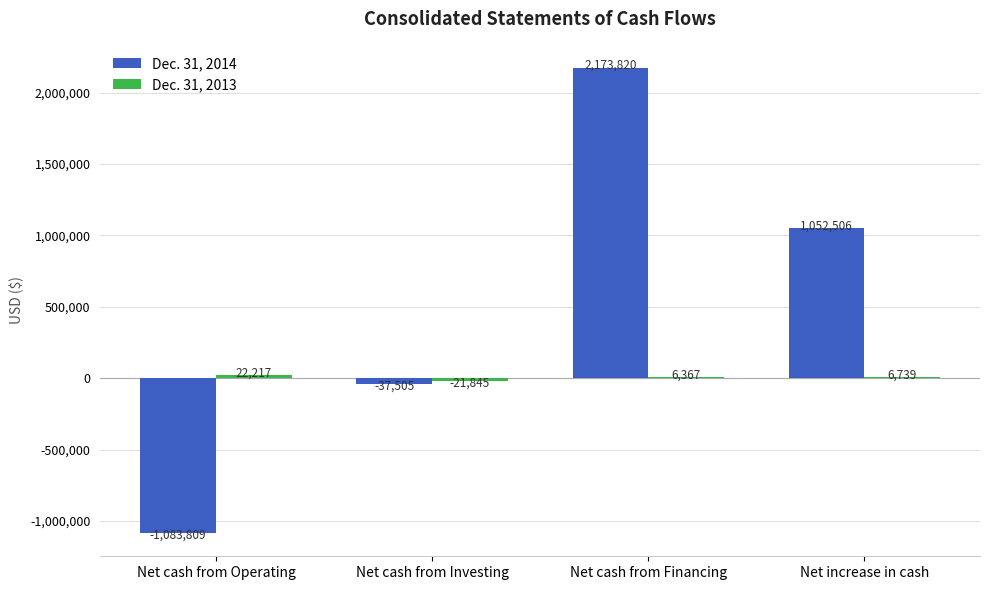

Between Net cash from Investing and Net increase in cash, which series saw the biggest shift?

Dec. 31, 2014